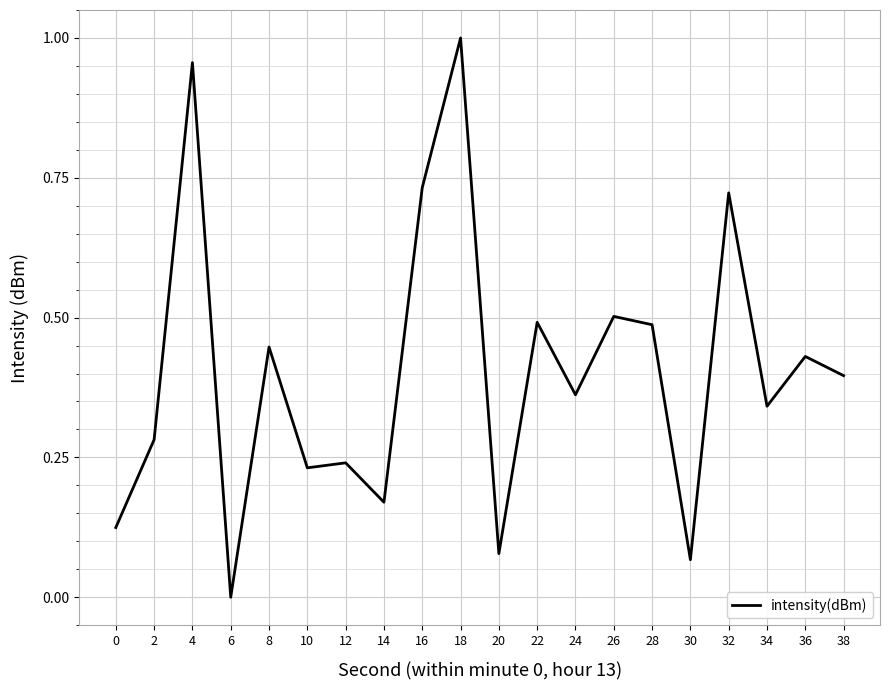

How many interior local peaks (higher than both neighbors) does the data have?

8